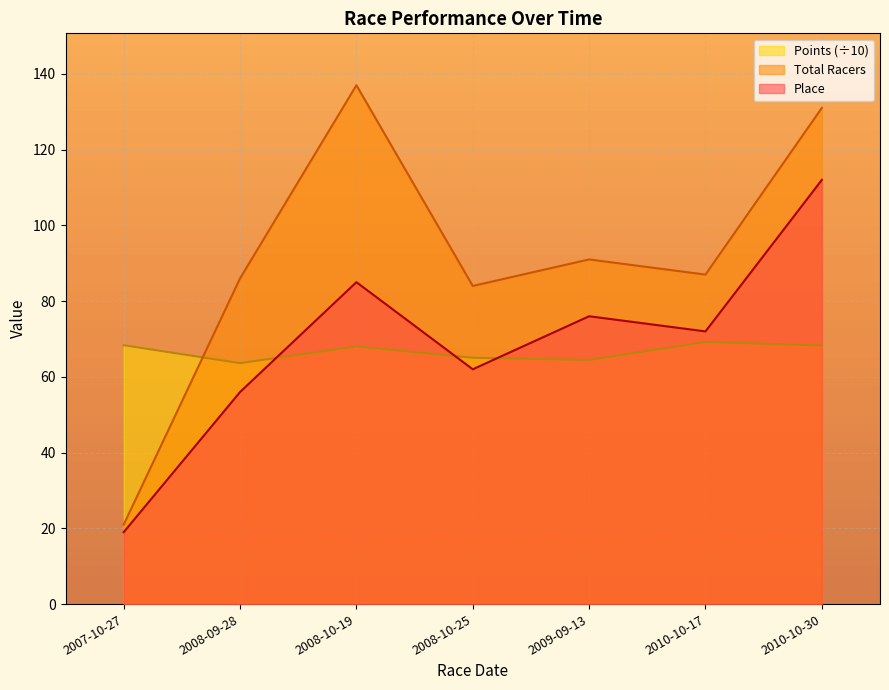

True or false: Total Racers has more than 2 interior local peaks.

False